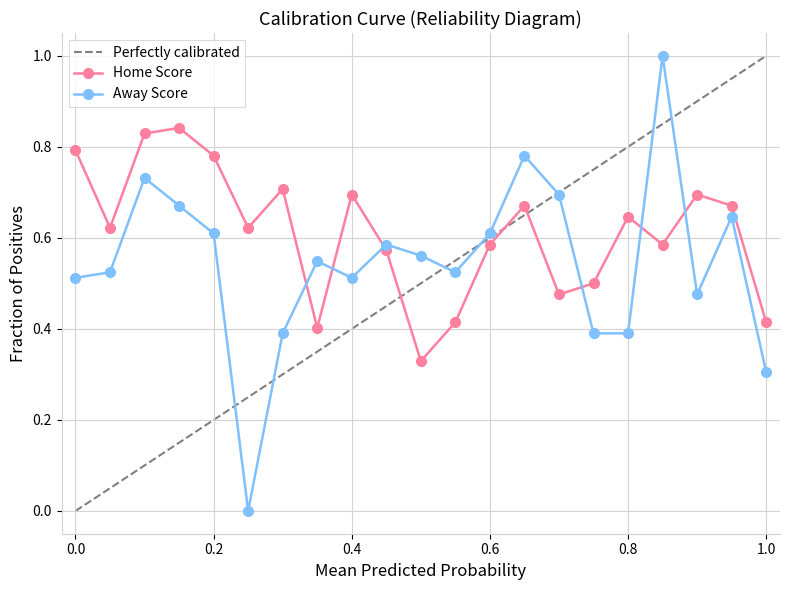

Rank the series by their maximum value, from highest to lowest.

Away Score, Home Score